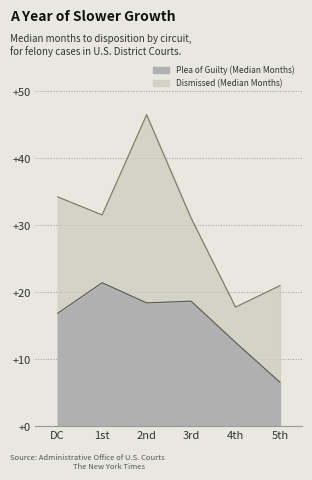

Reading left to right, transcribe all the data shown in this chart.

Plea of Guilty (Median Months): DC=16.8	1st=21.4	2nd=18.4	3rd=18.6	4th=12.5	5th=6.5
Dismissed (Median Months): DC=34.2	1st=31.5	2nd=46.5	3rd=31.0	4th=17.7	5th=21.0